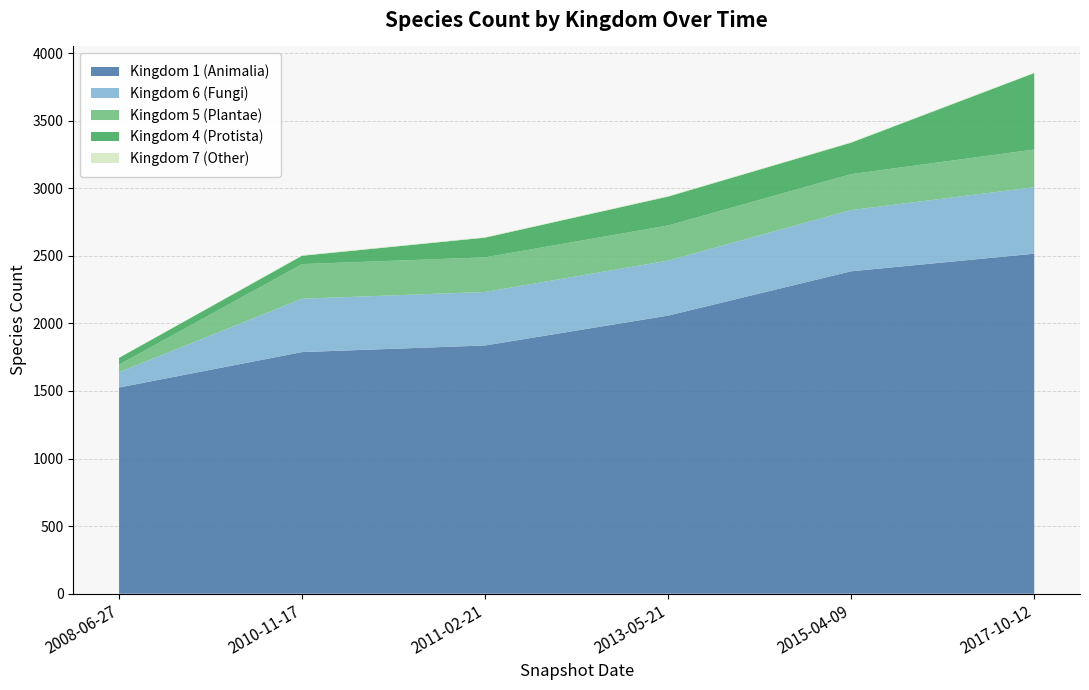

At which category is the sum across all series the highest?

2017-10-12